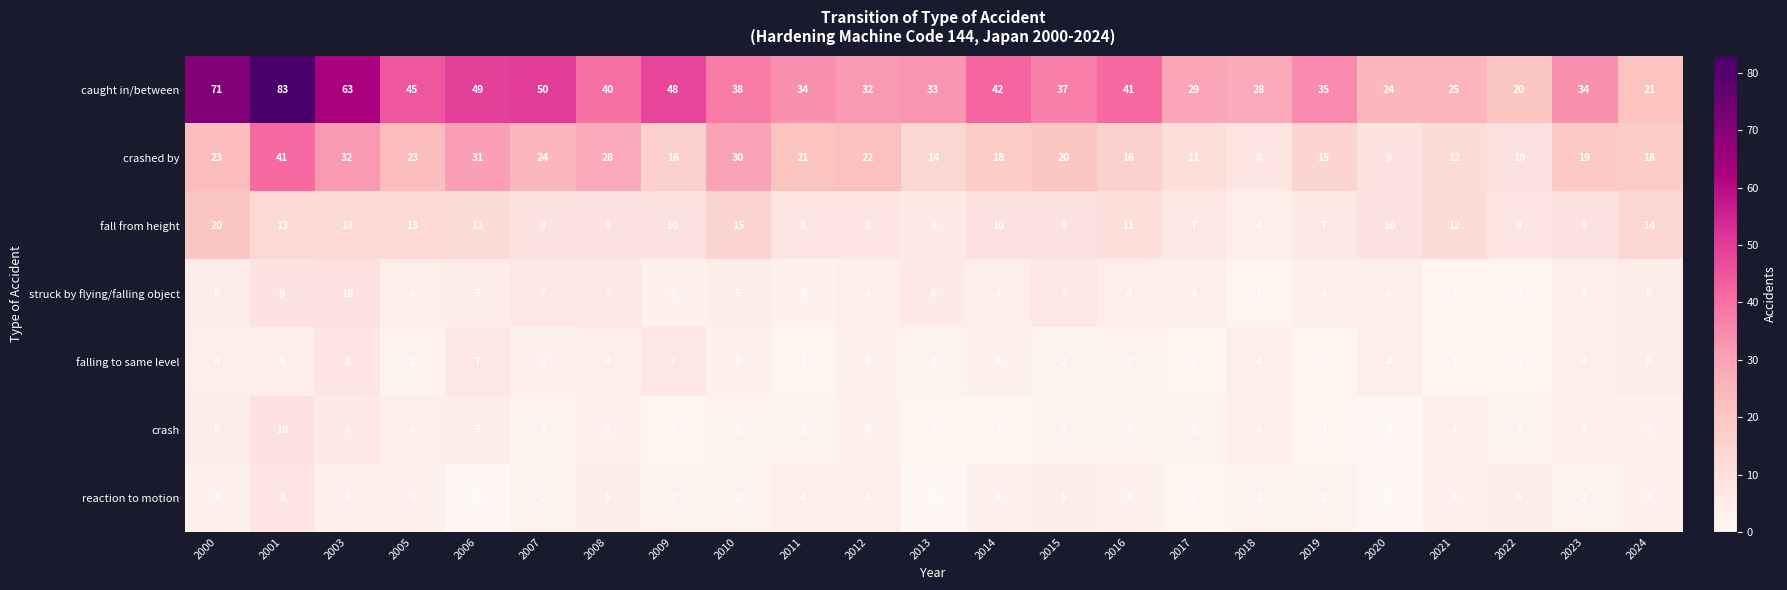

What is the average value of the falling to same level series?

3